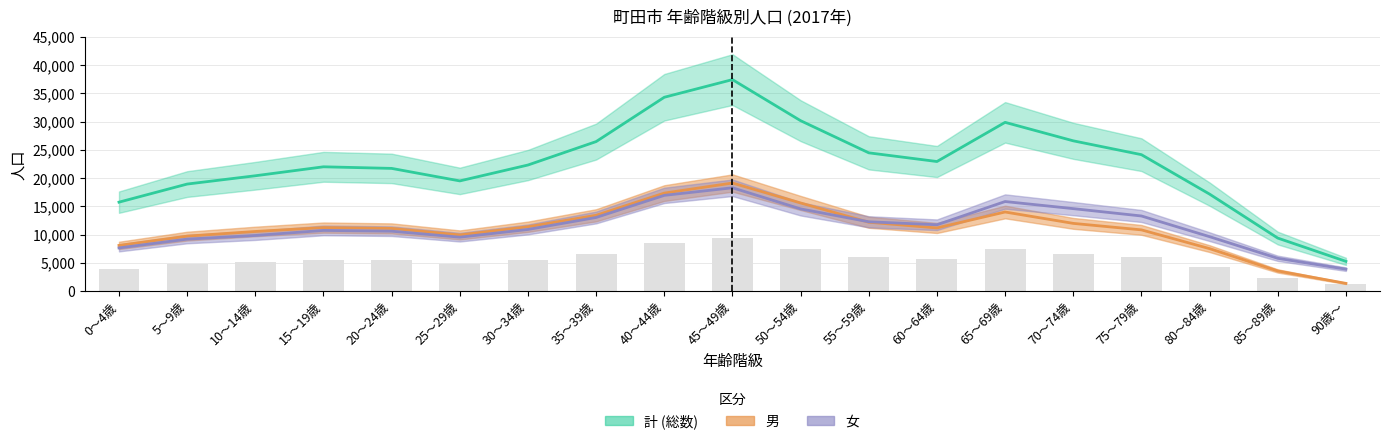

What is the difference between the second highest and second lowest values in the 男 series?

13779